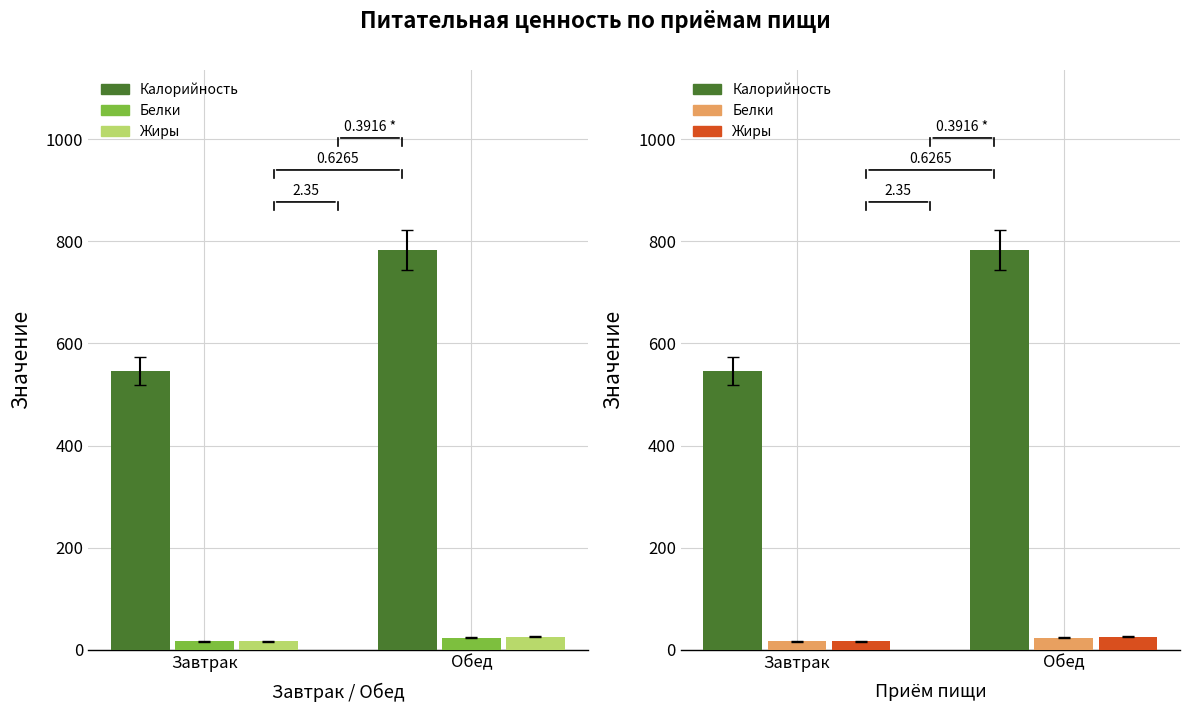

How many bars are there in each group?

3